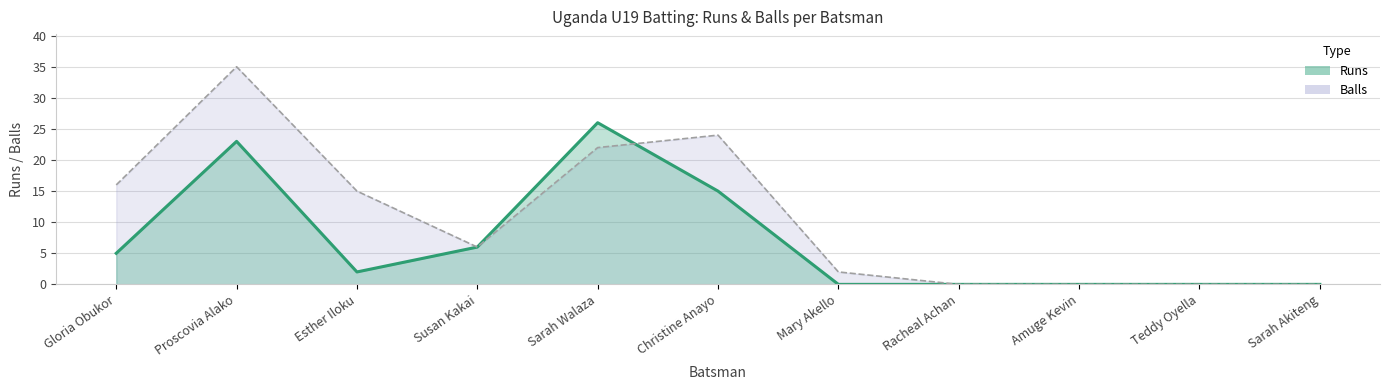

How many values in the Balls (line) series exceed 6?

5